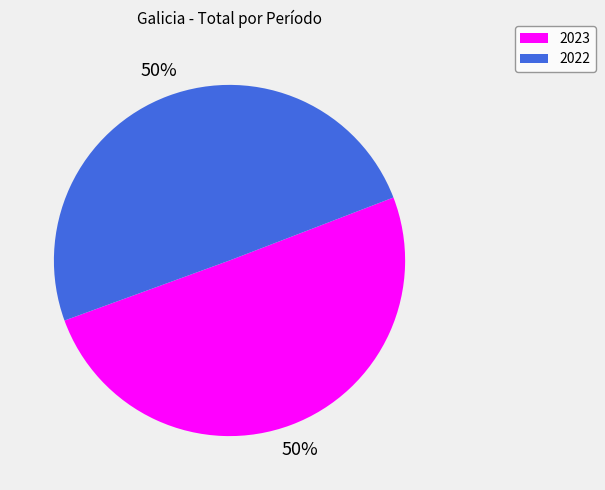

To the nearest percent, what percentage of the pie is 2023?

50%